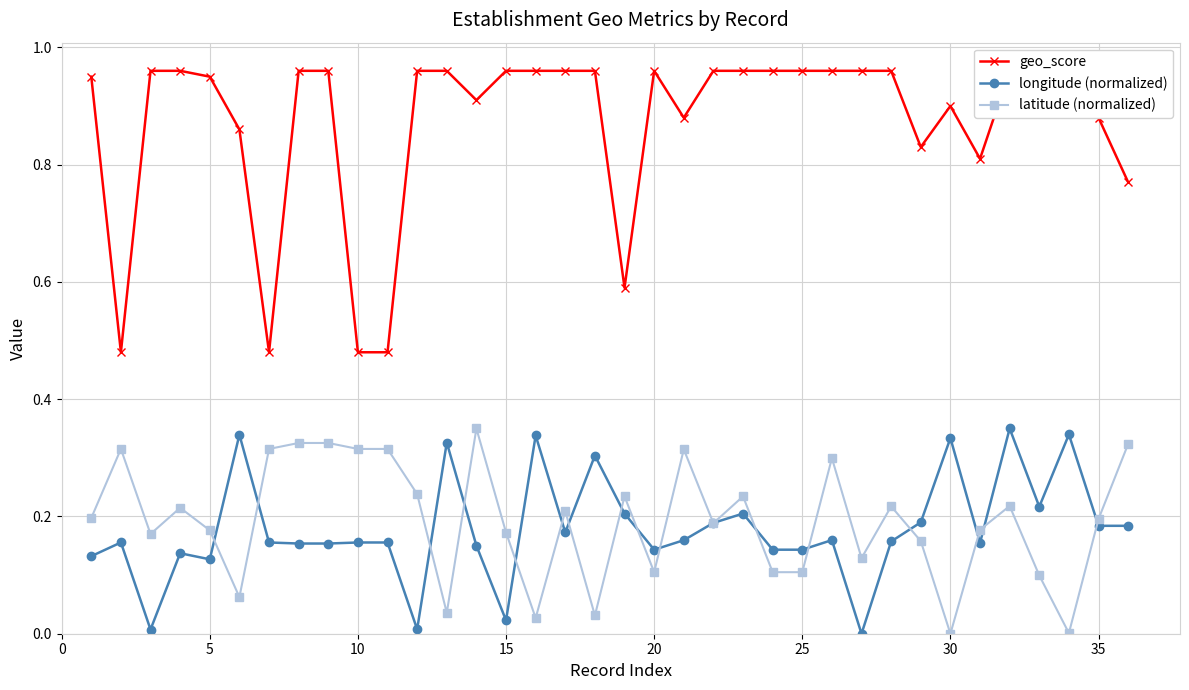

Is it true that geo_score equals 0.9 at 35?

True